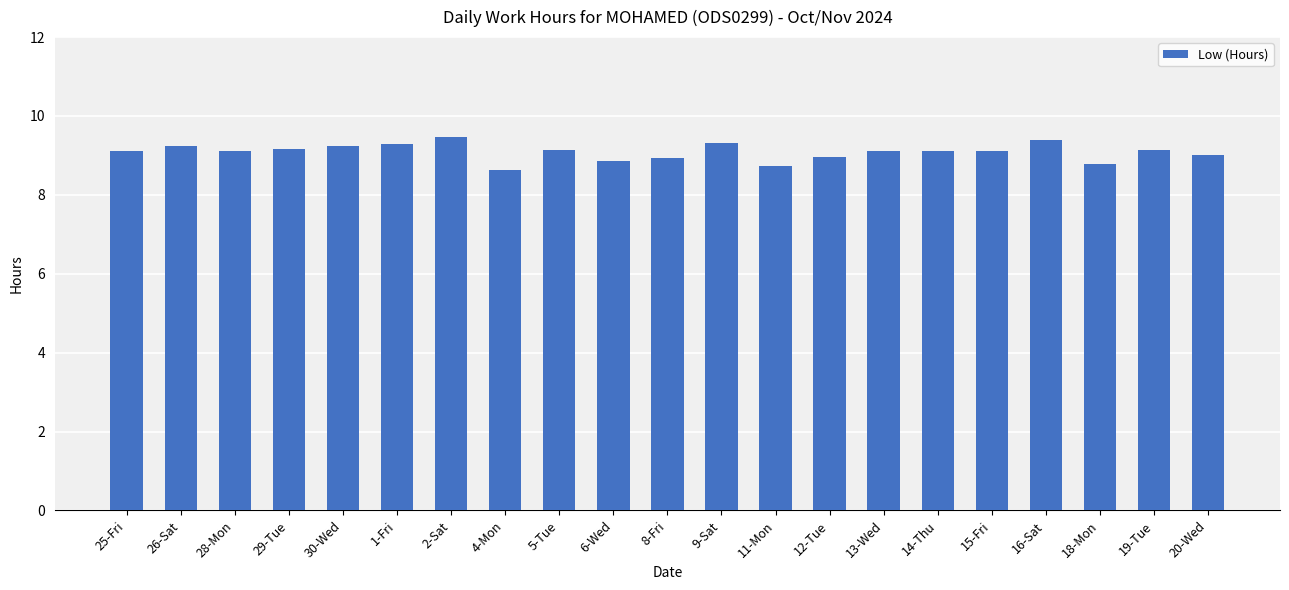

What is the greatest value displayed?

9.5